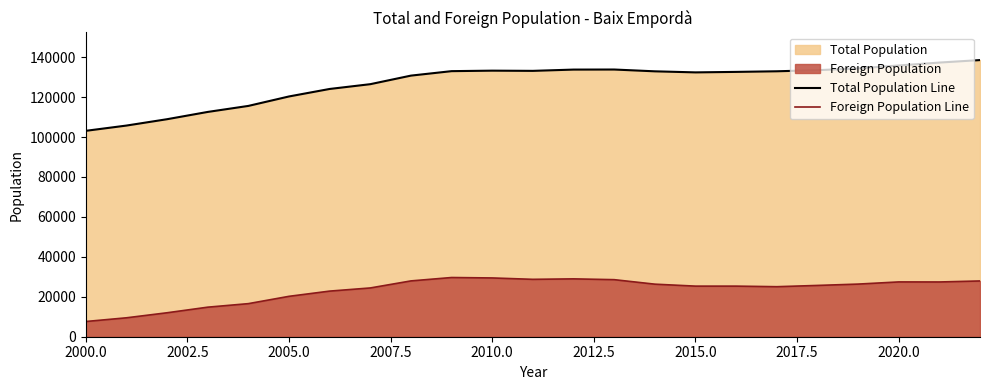

Which series has the largest total across all categories?

Total Population Line